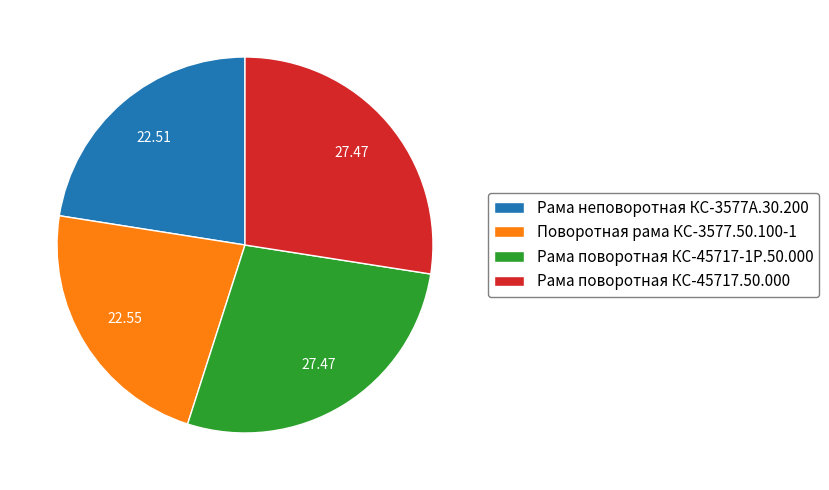

Do Рама поворотная КС-45717.50.000 and Рама поворотная КС-45717-1Р.50.000 together represent more than half of the pie?

Yes